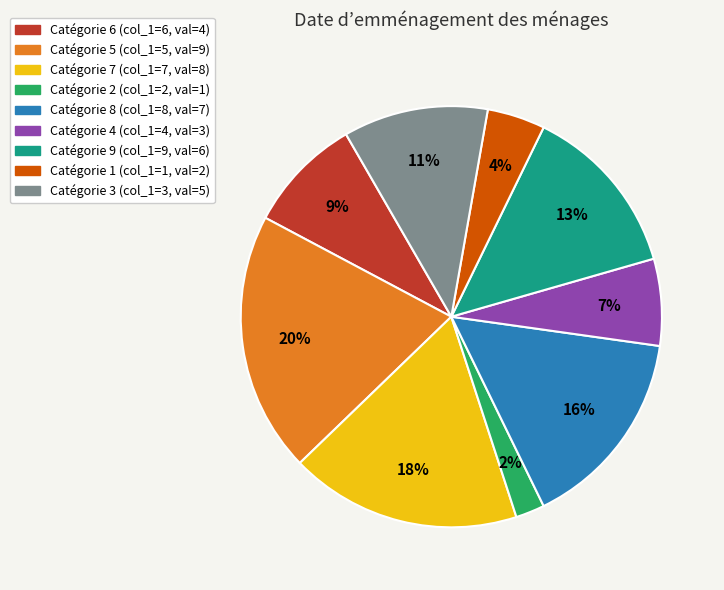

How many segments does this pie chart have?

9